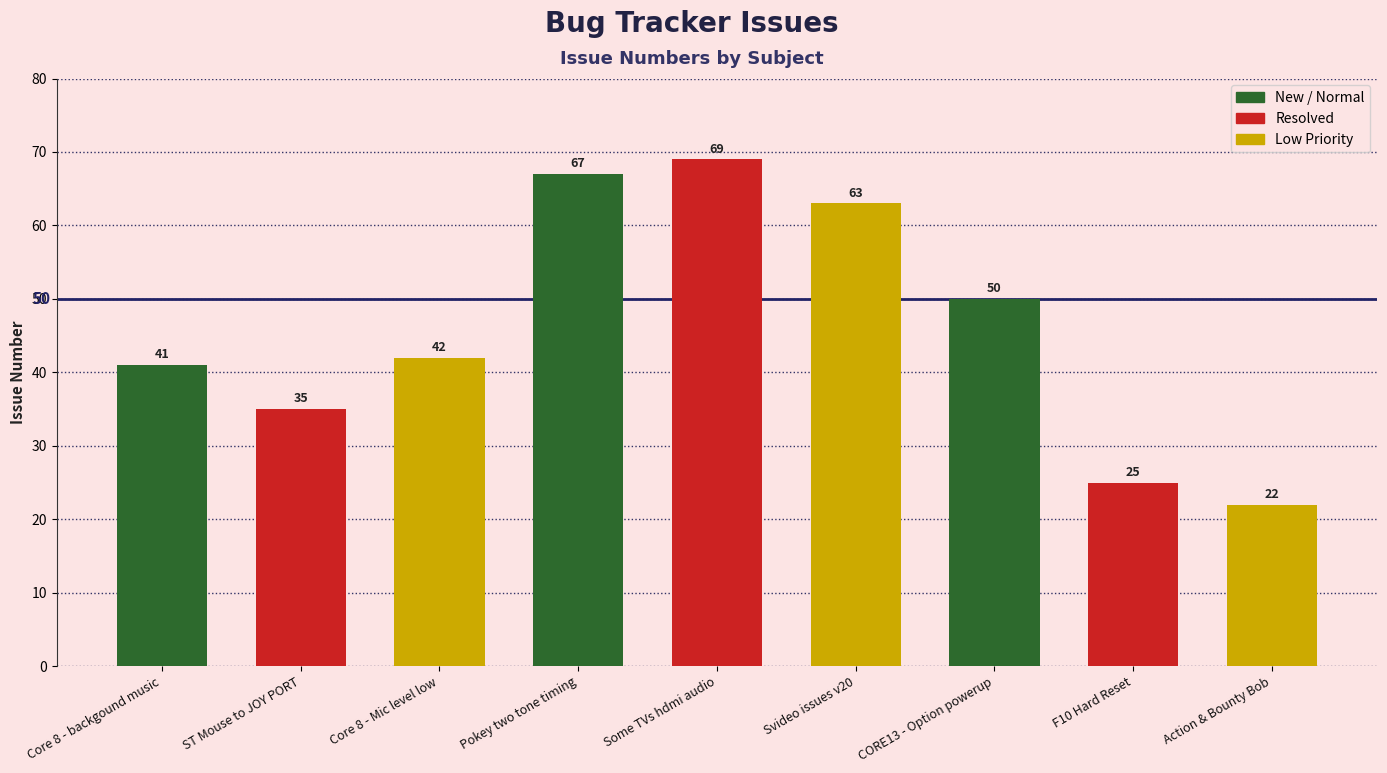

True or false: the data shows 42 at Core 8 - Mic level low.

True